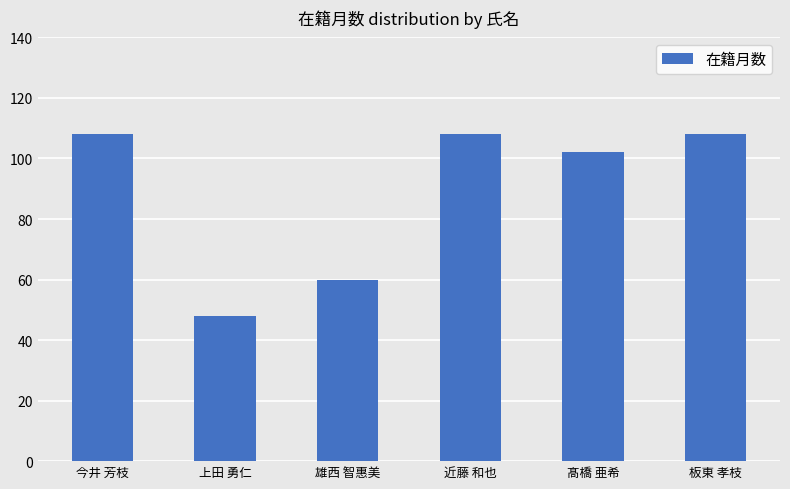

Approximately how many times larger is the value at 上田 勇仁 compared to 近藤 和也?

0.4